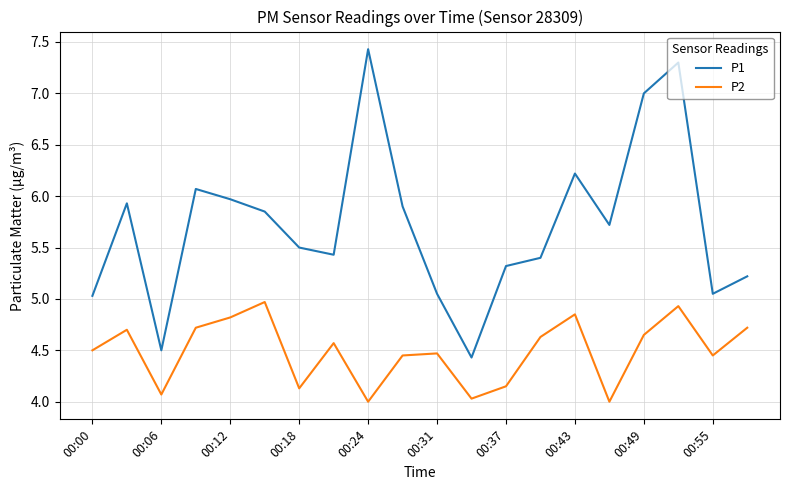

What is the difference between the maximum and minimum values in the P1 series?

3.0